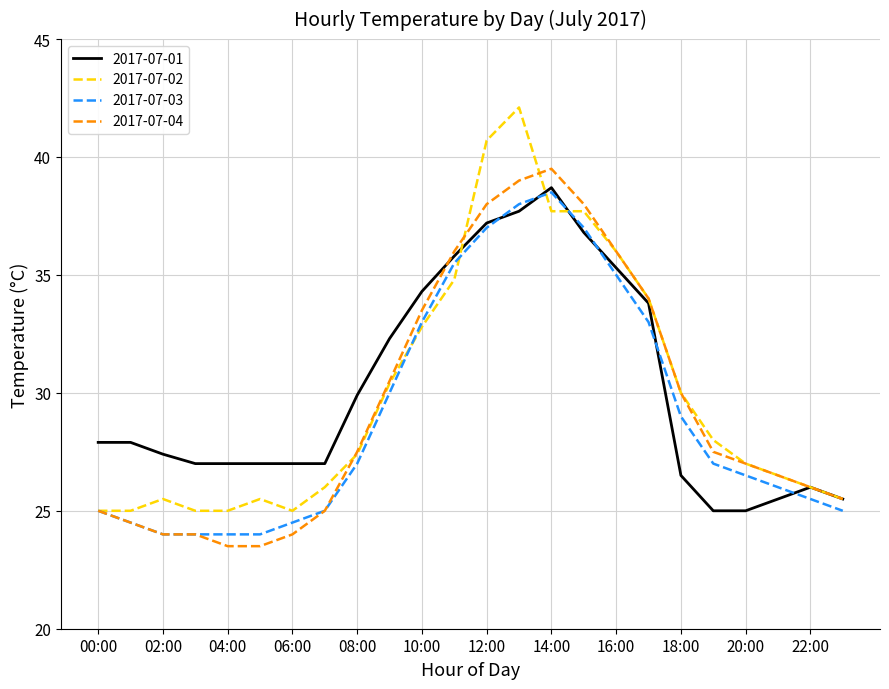

Which series has the largest range (max minus min)?

2017-07-02